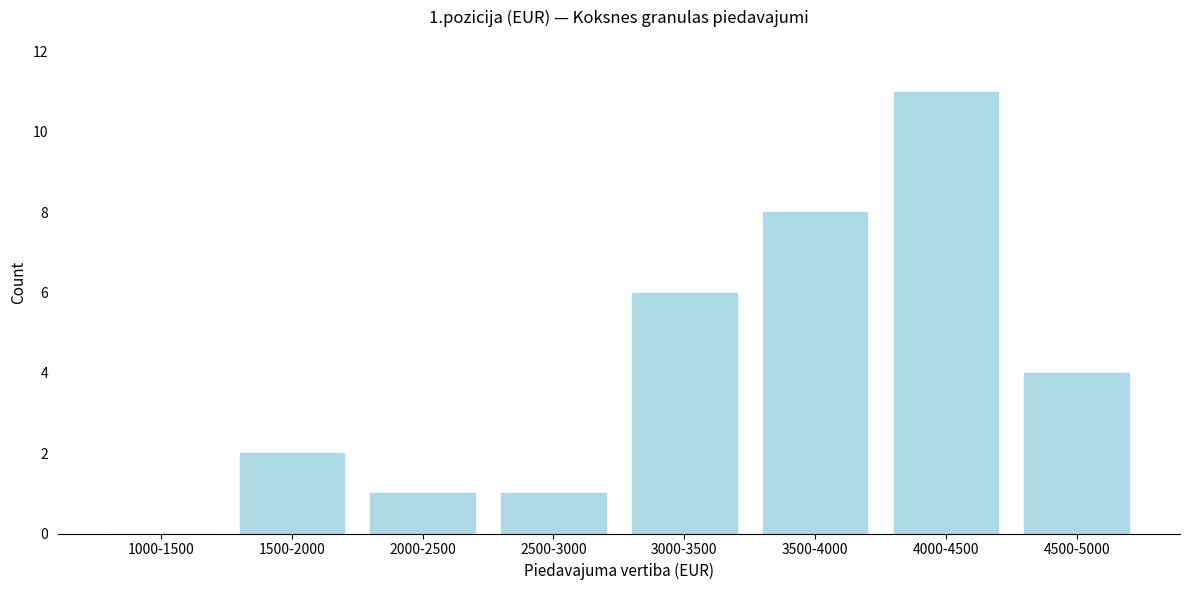

Reading right to left, list all the values displayed in this chart.

4500-5000=4	4000-4500=11	3500-4000=8	3000-3500=6	2500-3000=1	2000-2500=1	1500-2000=2	1000-1500=0